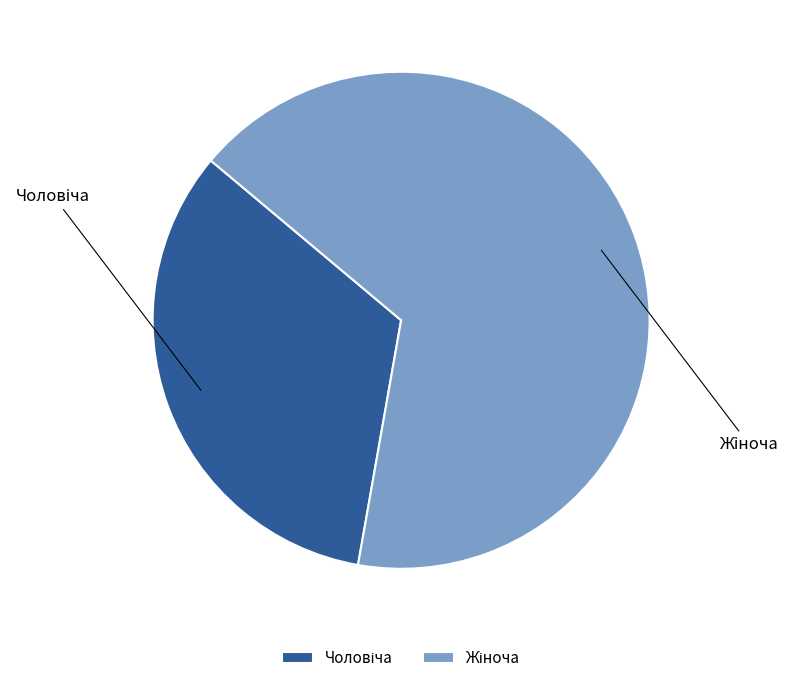

Is there any slice that represents more than half of the pie?

Yes